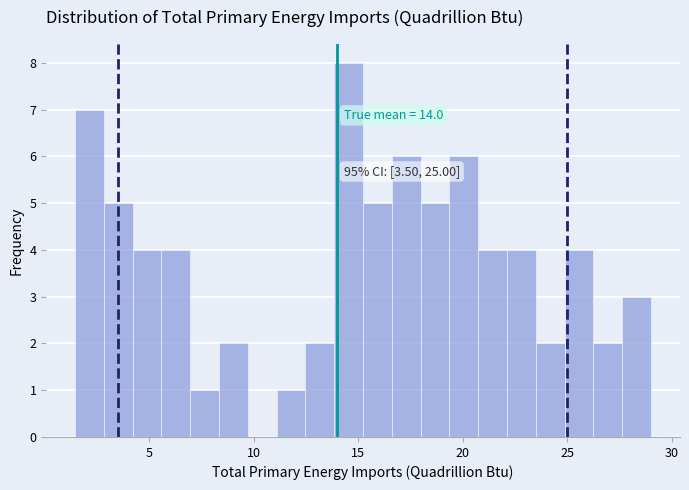

Around what value on the x-axis is the tallest bar? Give the approximate position of its centre, as read against the axis.

14.5